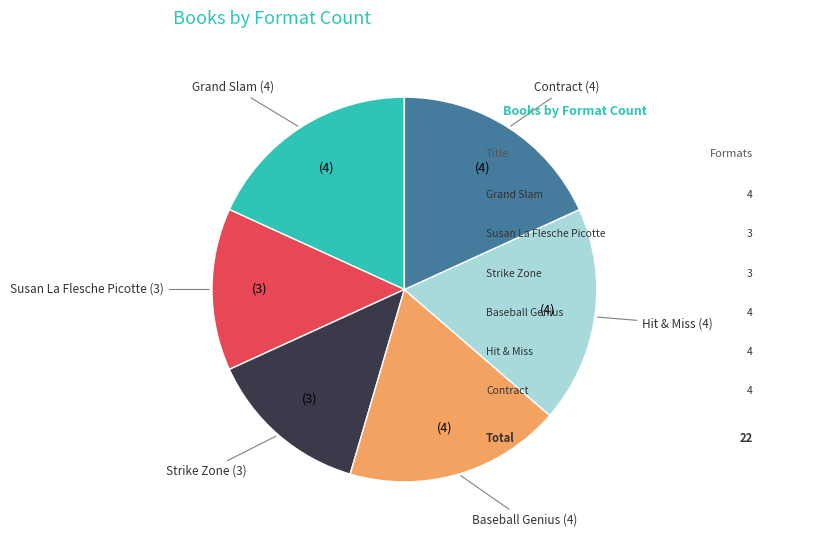

Which has a higher value, Baseball Genius or Strike Zone?

Baseball Genius